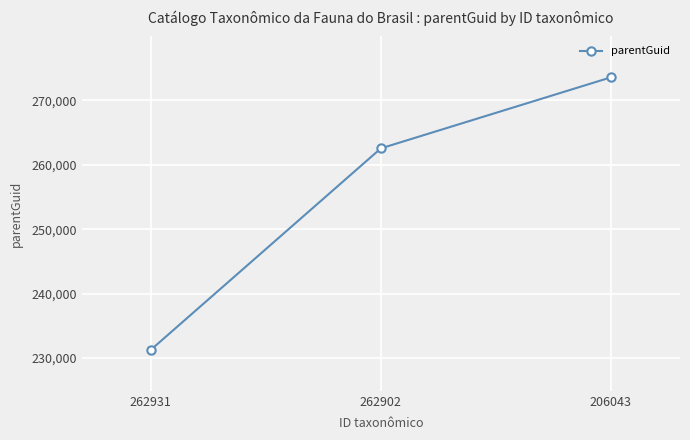

What is the greatest value displayed?

273598